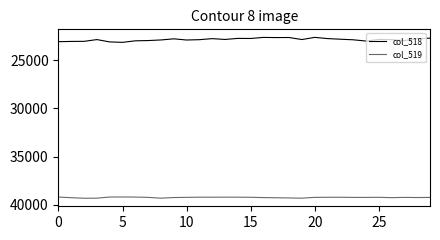

List the series in order of their overall mean, highest first.

col_519, col_518